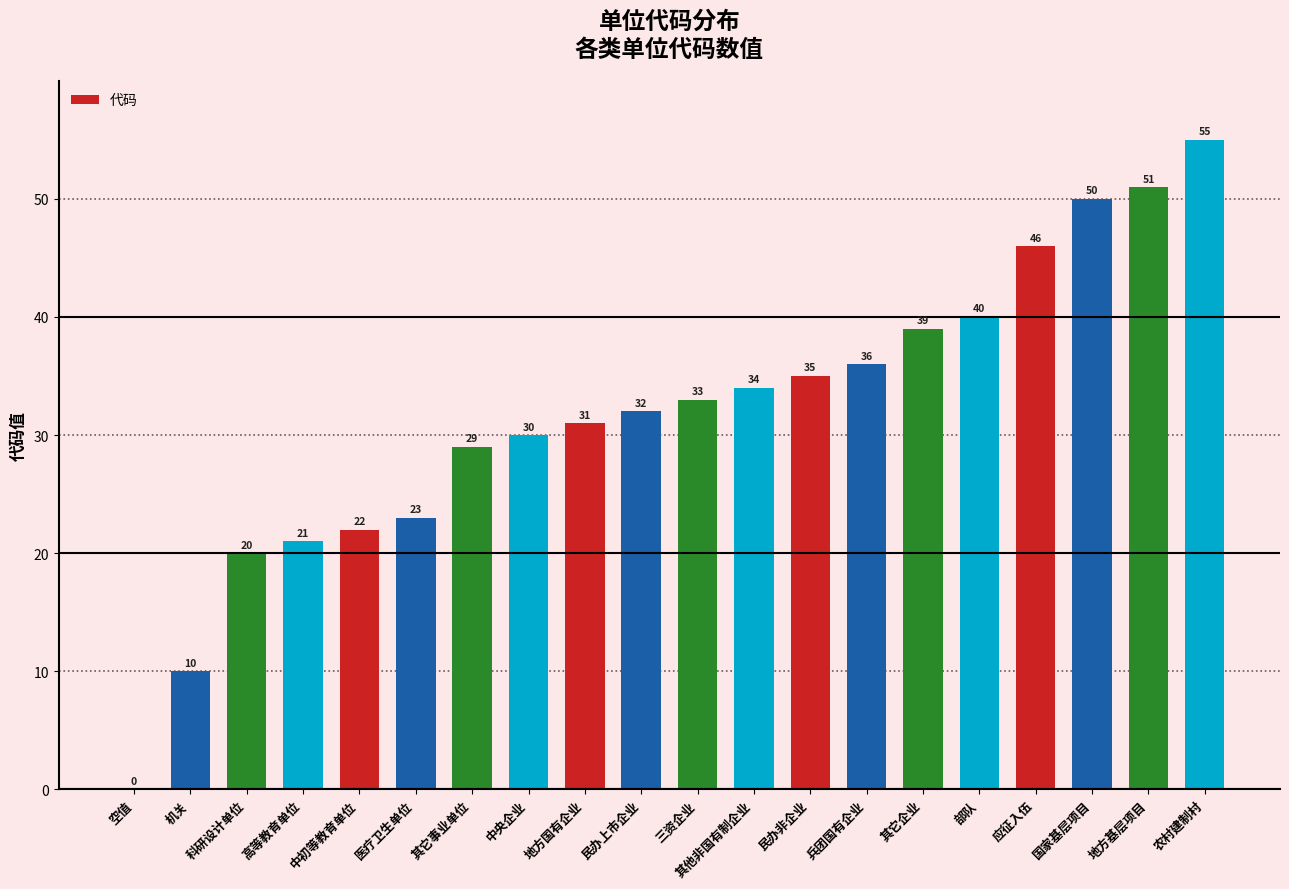

Between 机关 and 科研设计单位, which is larger?

科研设计单位